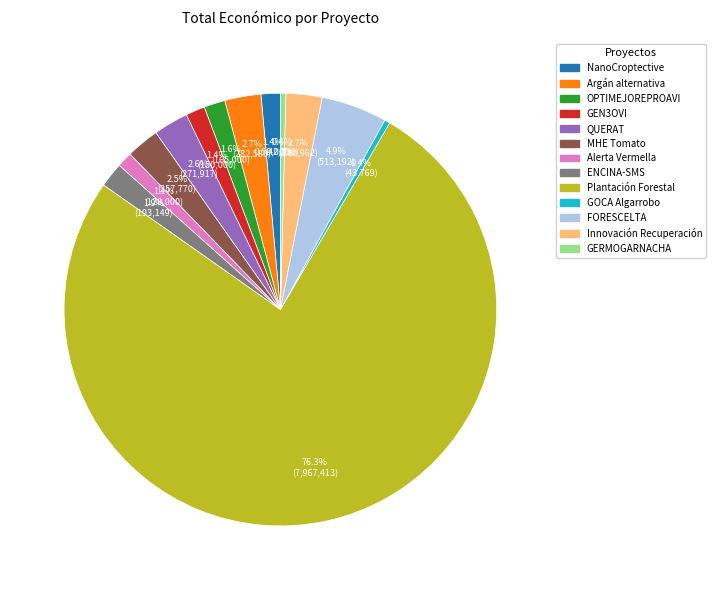

Is there any slice that represents more than half of the pie?

Yes